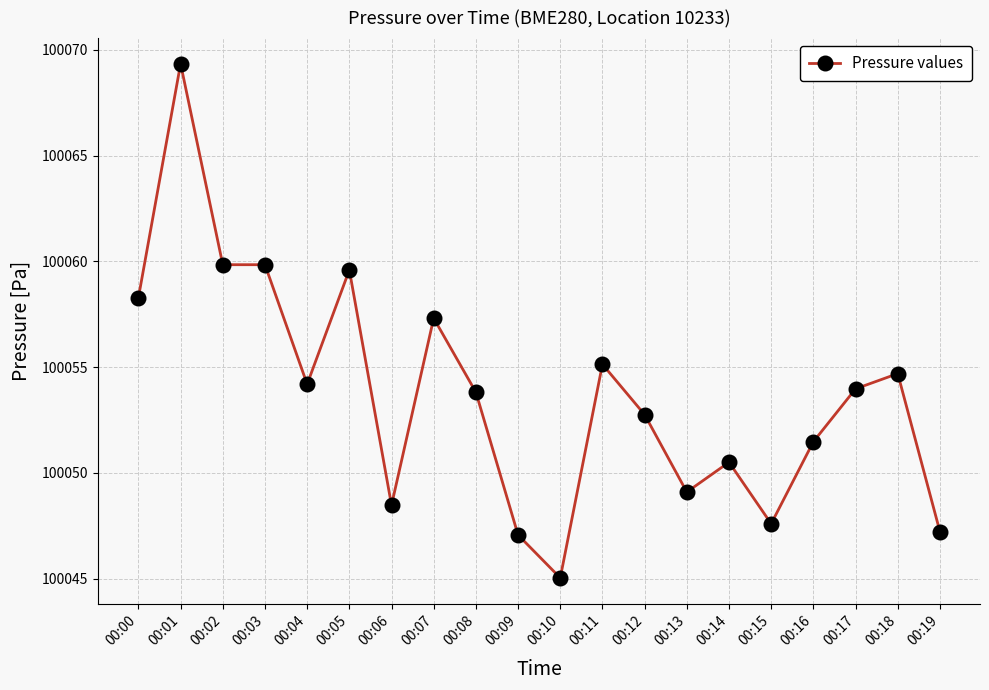

Count the number of data series in this chart.

1